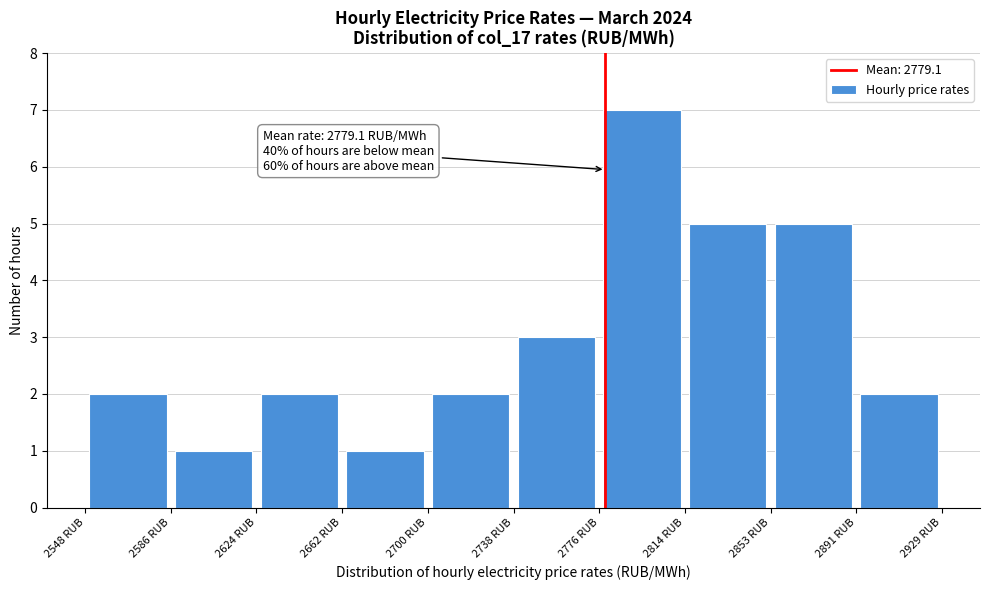

Which range on the x-axis has the tallest bar?

2775 to 2815